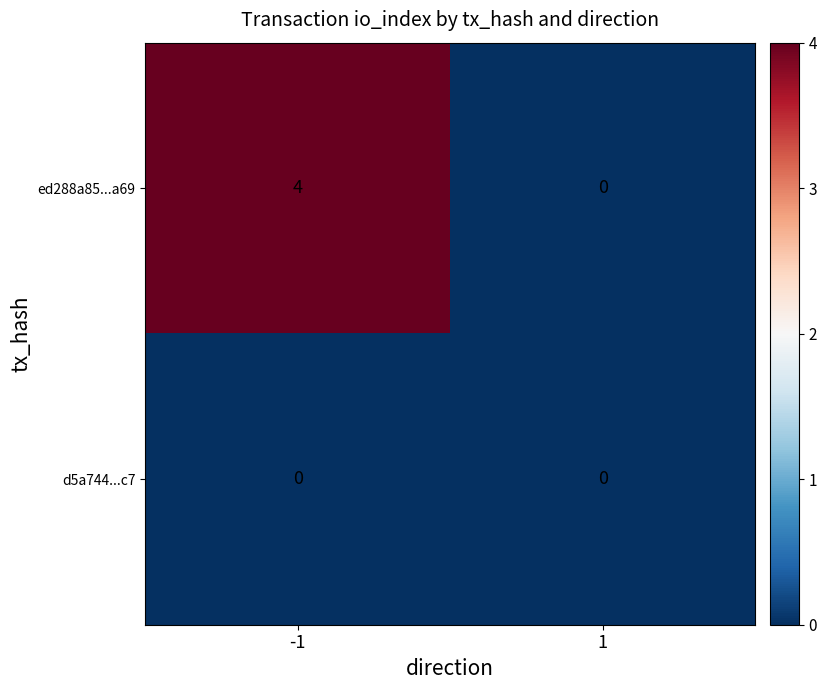

At which category is the sum across all series the highest?

-1